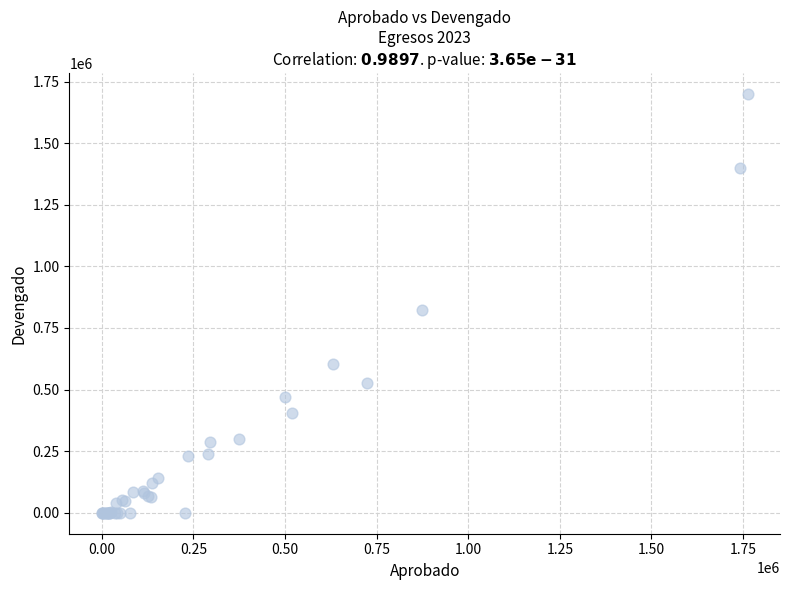

What Y value in the scatter plot is closest to 850131?

822465.5